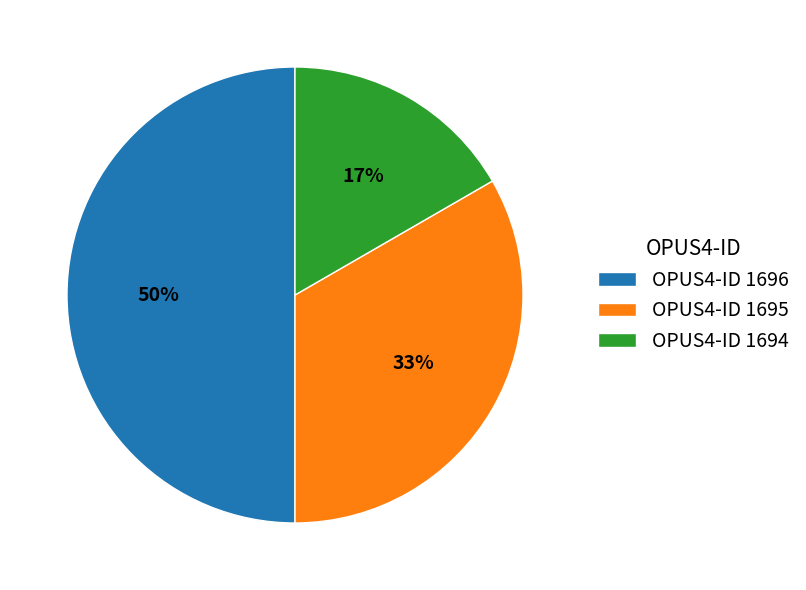

To the nearest percent, what is the difference between the largest and smallest slice percentages?

33%